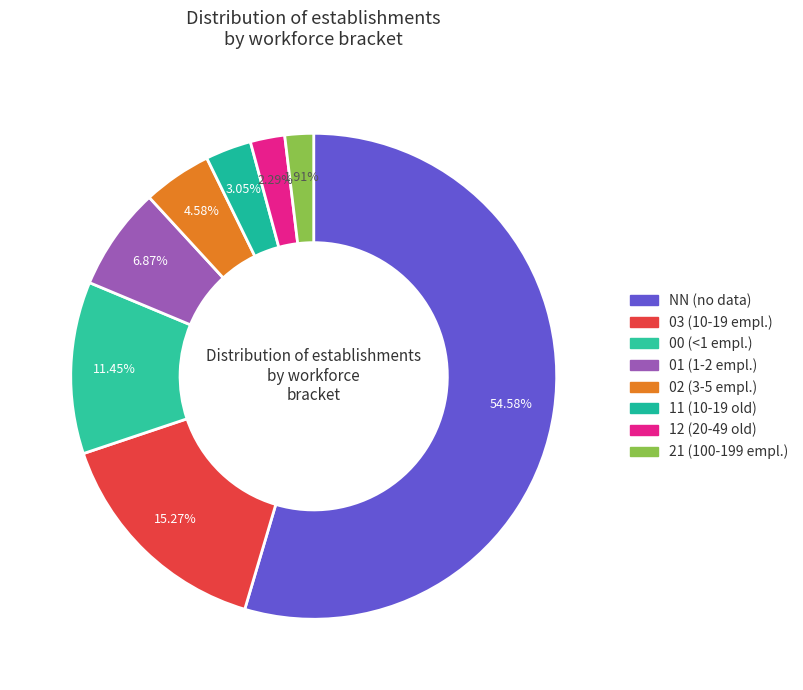

How many segments does this pie chart have?

8